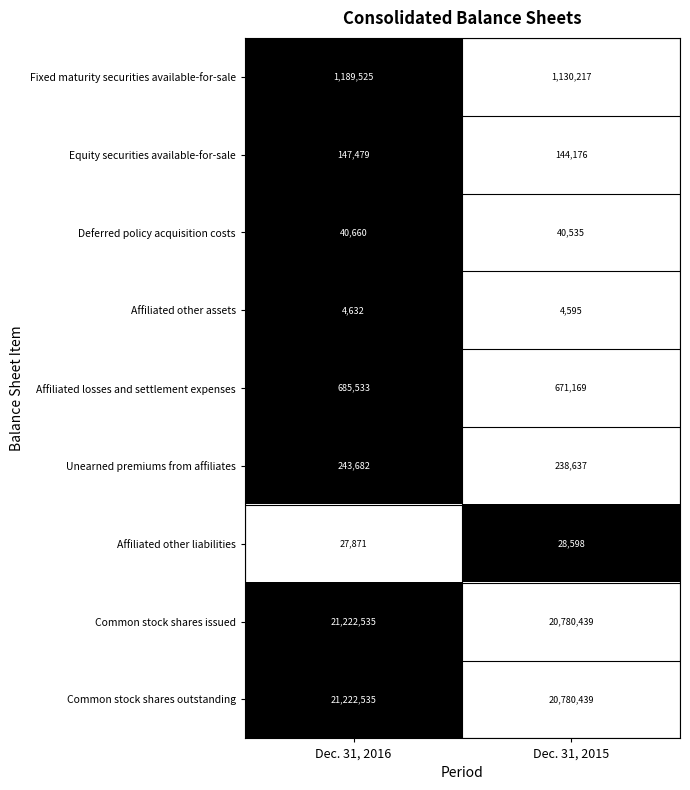

Is the value of Fixed maturity securities available-for-sale at Dec. 31, 2016 greater than the value of Equity securities available-for-sale at Dec. 31, 2015?

Yes